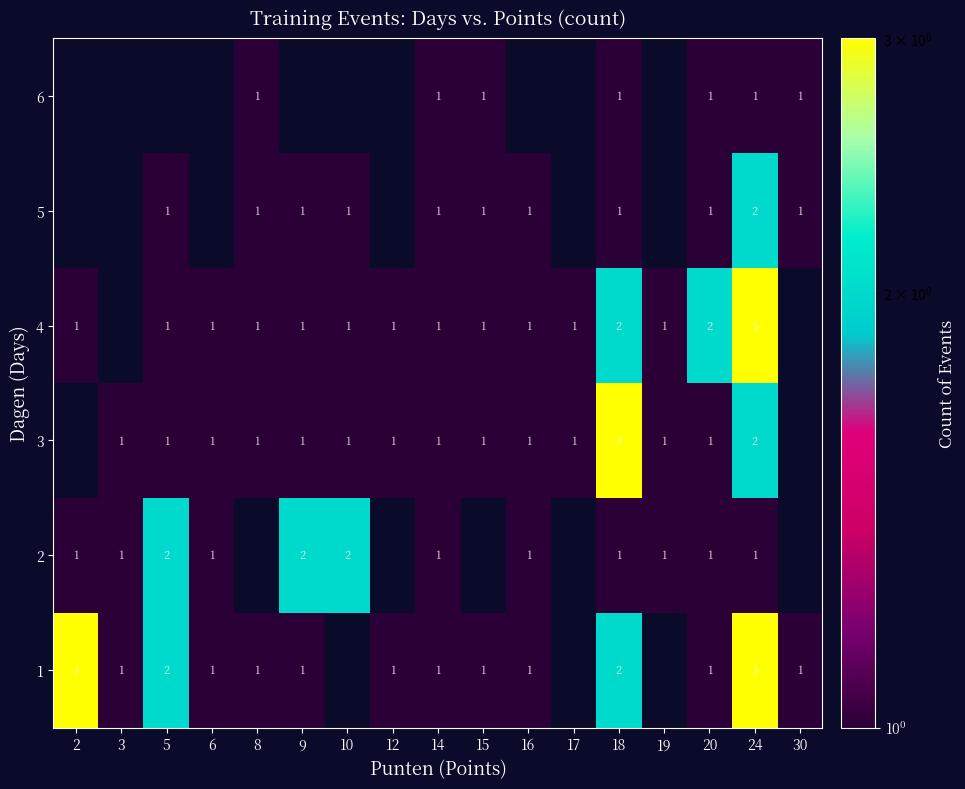

True or false: 2 has a value of 1 at 19.

True